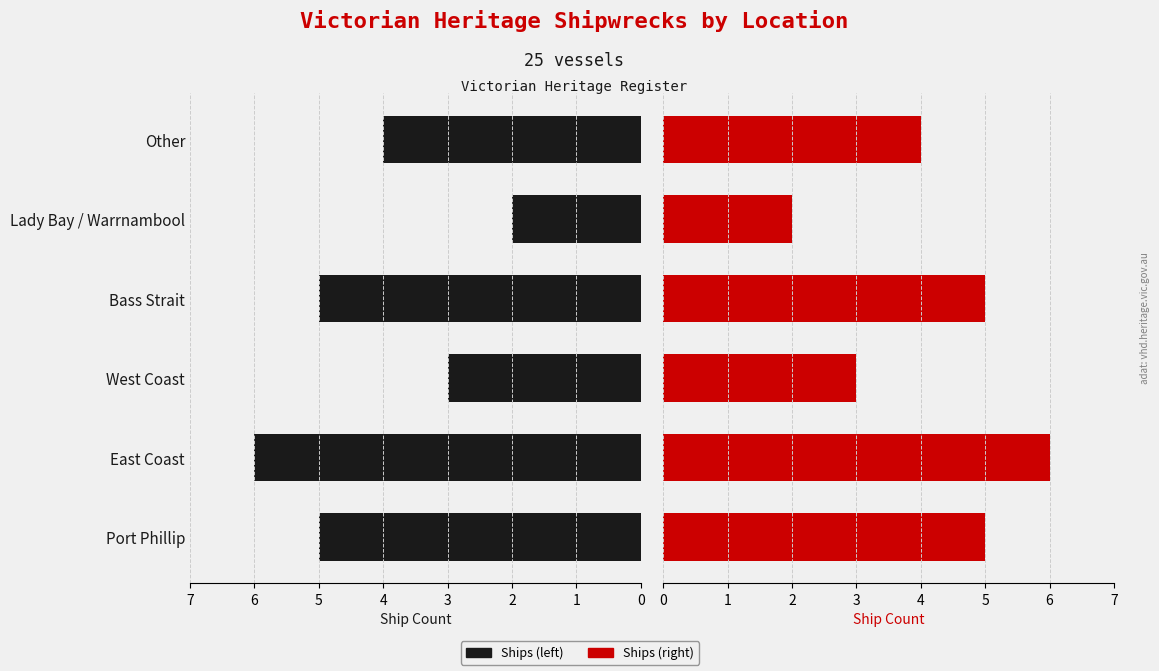

How many values in the Ships (left) series exceed 5?

1